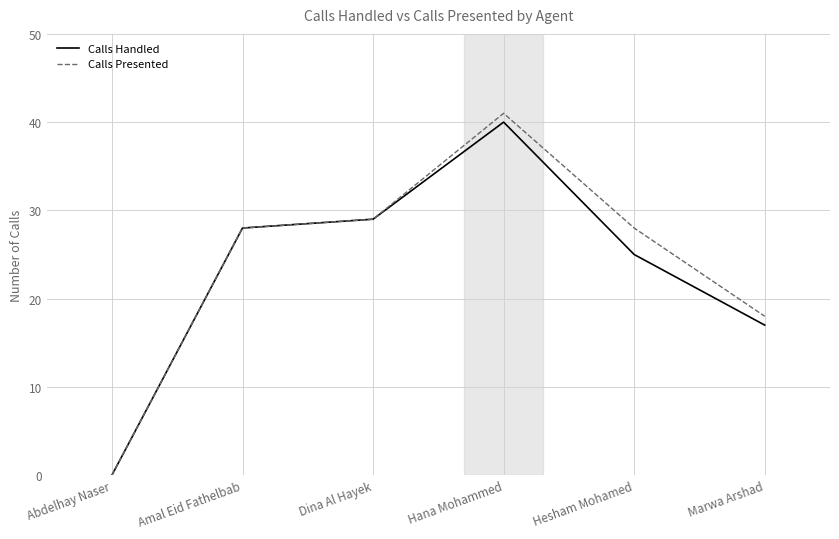

What is the difference between the maximum and minimum values in the Calls Handled series?

40